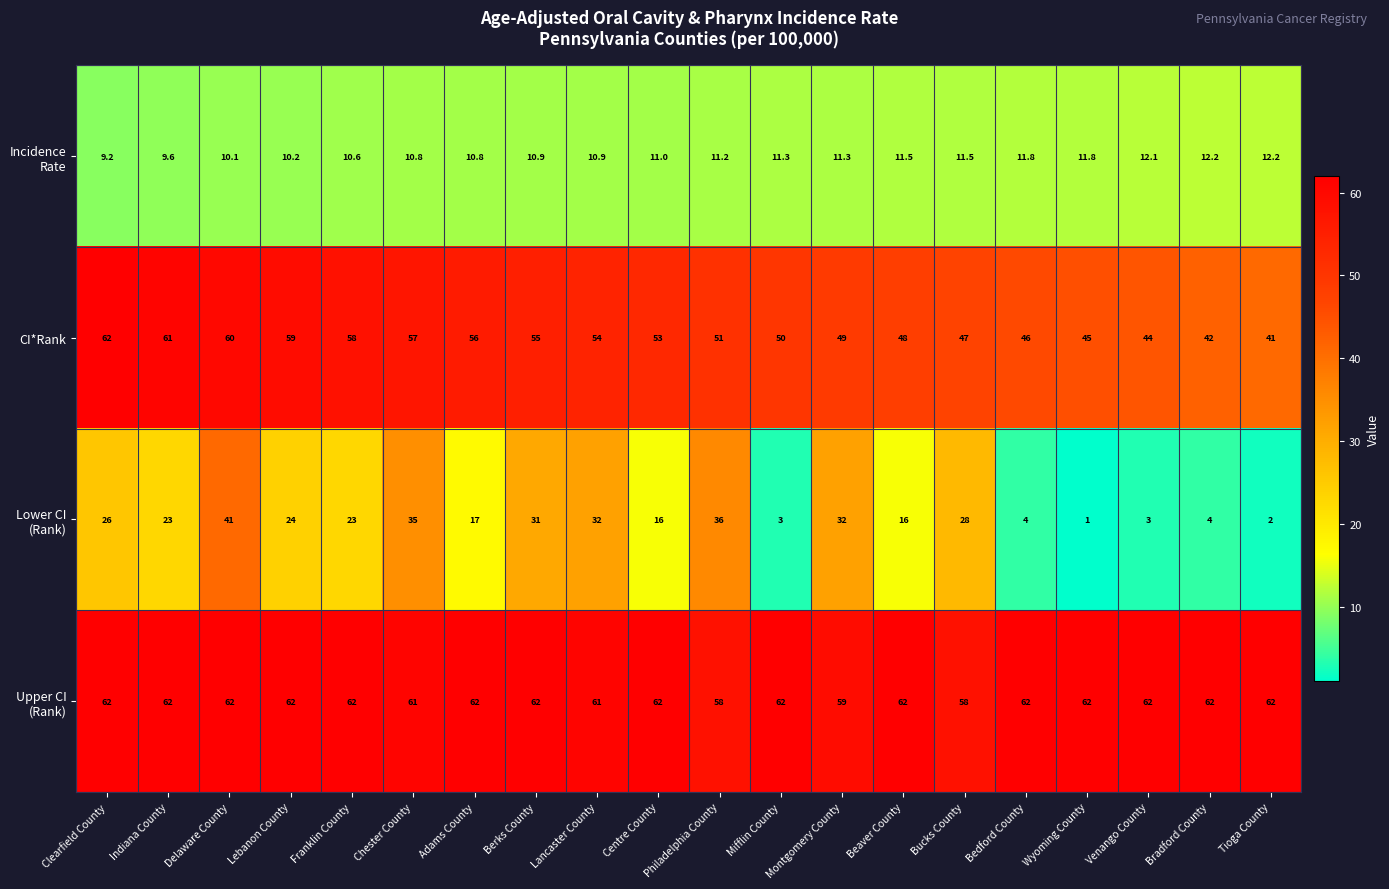

What is the lowest value of the CI*Rank series?

41.0